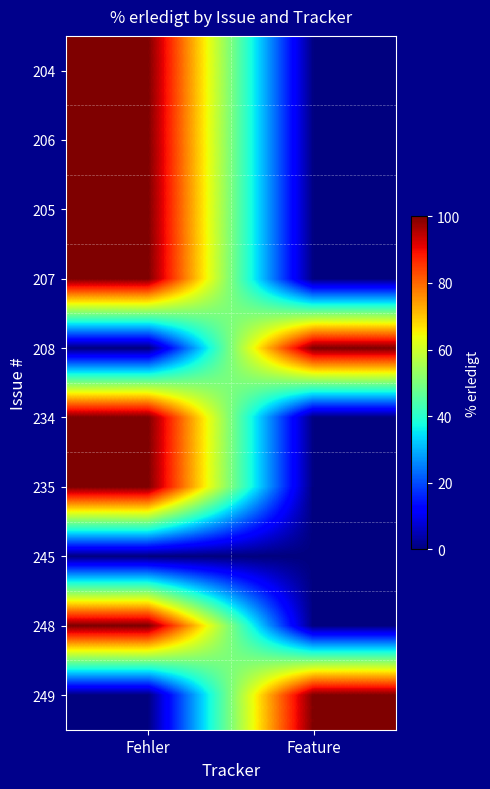

At which category does the chart reach its peak across all series?

Fehler